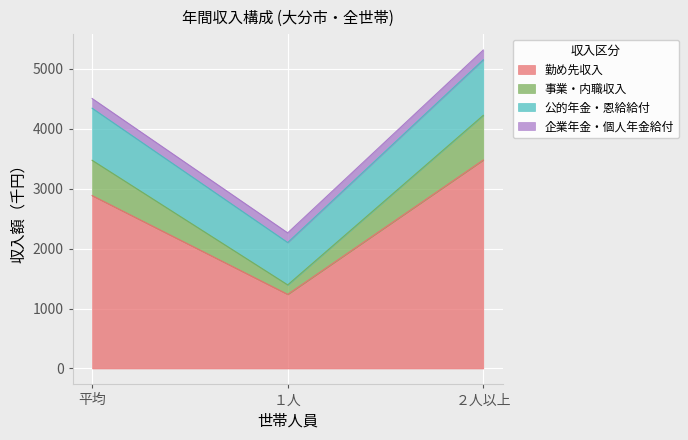

What is the approximate value of 勤め先収入 at 平均, to the nearest 10?

2880